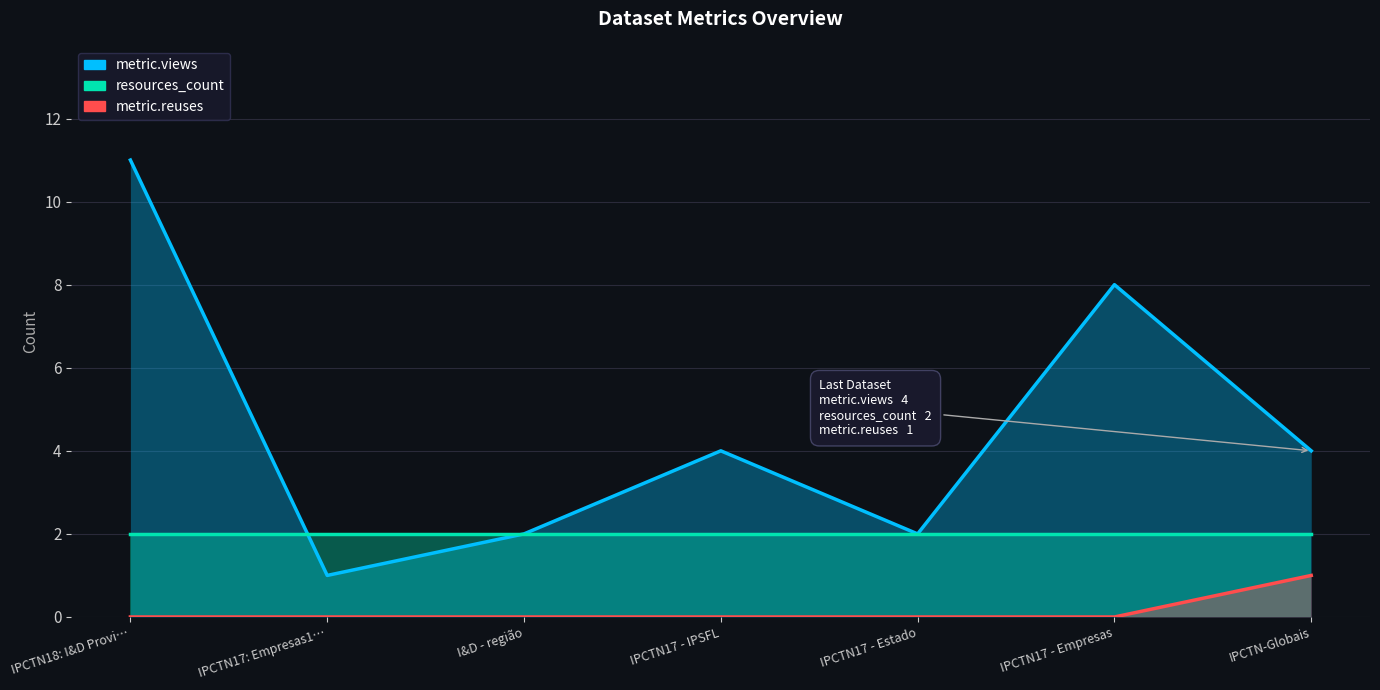

What is the label of the 4th point from the right?

IPCTN17 - IPSFL